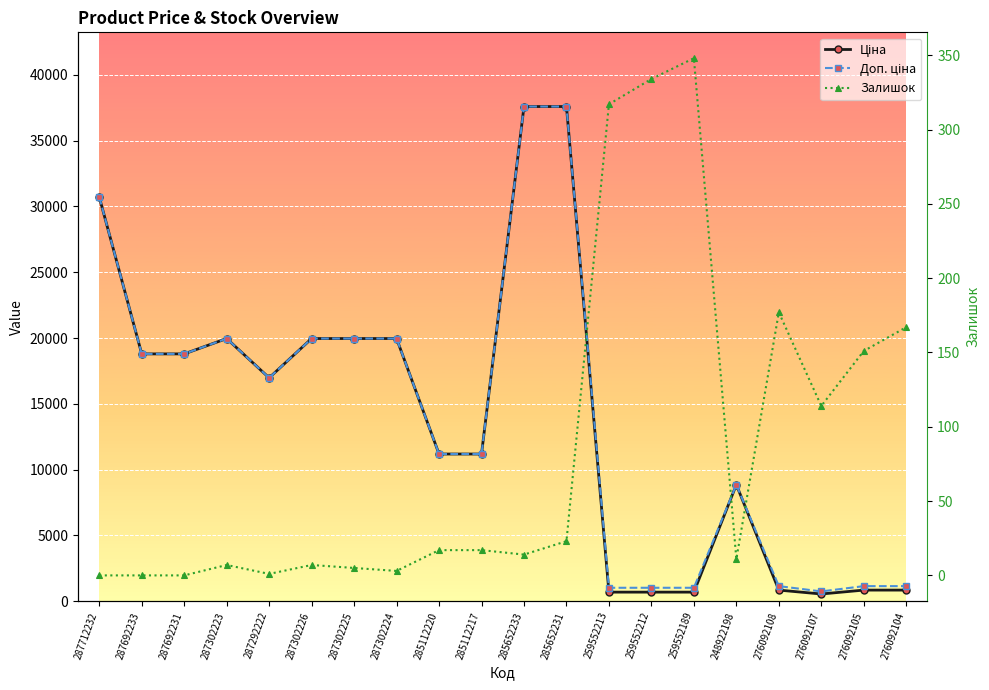

How many distinct data groups are displayed?

3